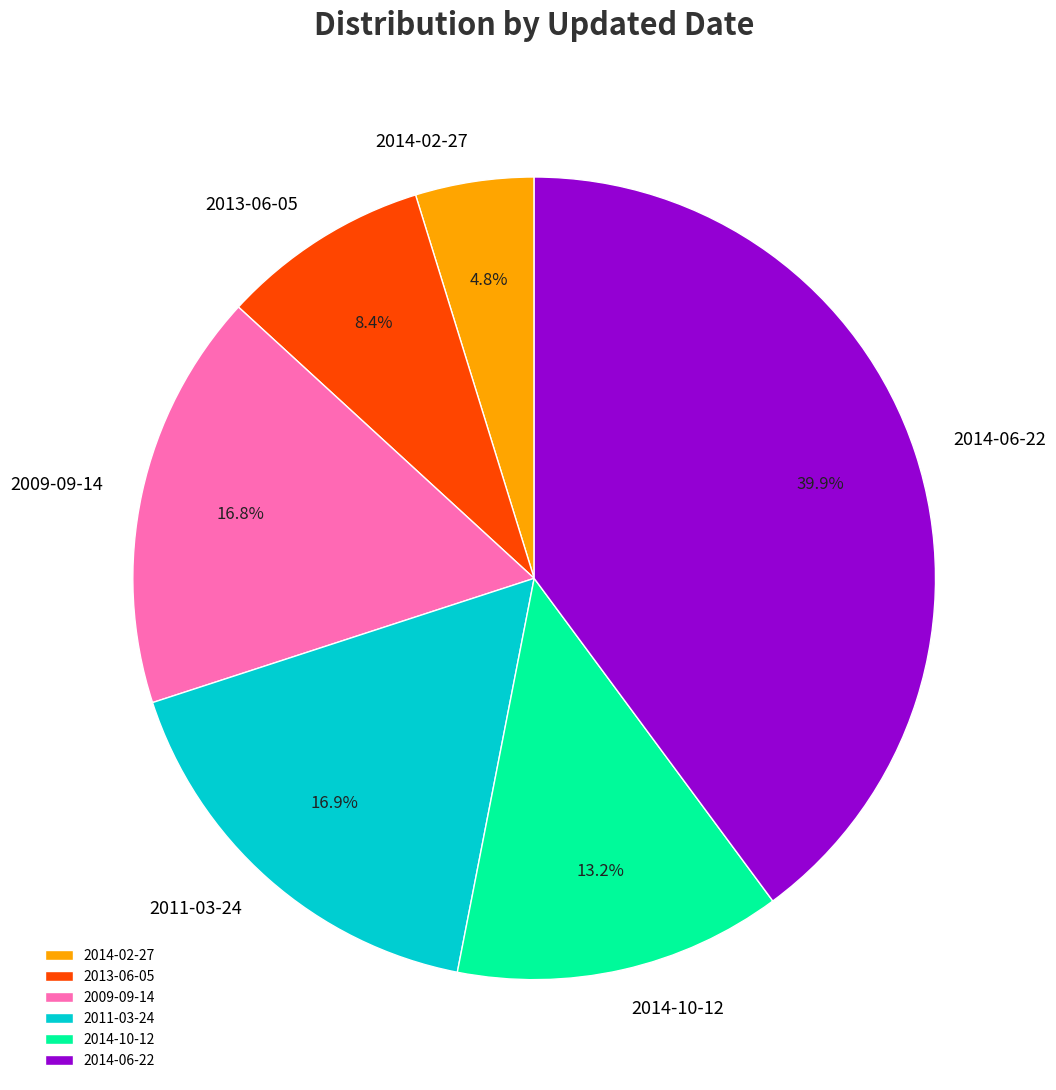

Between 2014-06-22 and 2014-10-12, which is larger?

2014-06-22